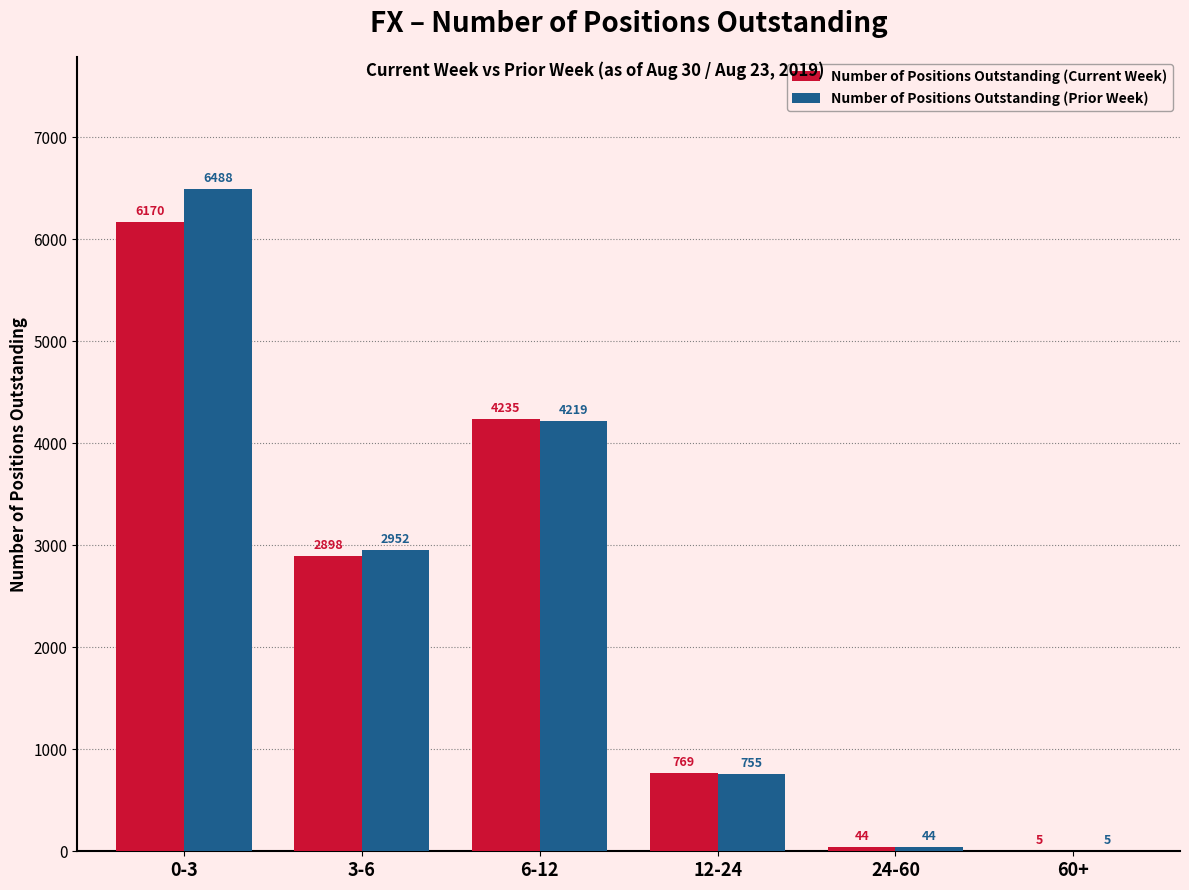

Reading left to right, what are all the values shown in this chart?

Number of Positions Outstanding (Current Week): 0-3=6170	3-6=2898	6-12=4235	12-24=769	24-60=44	60+=5
Number of Positions Outstanding (Prior Week): 0-3=6488	3-6=2952	6-12=4219	12-24=755	24-60=44	60+=5